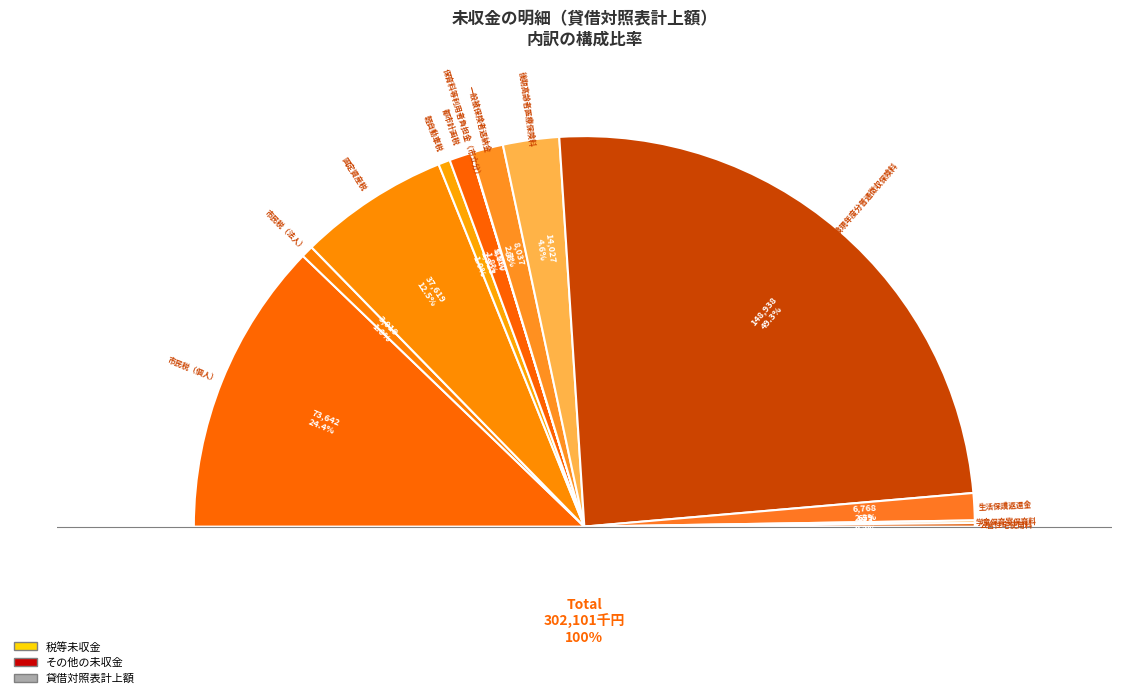

Does 後期高齢者医療保険料 account for over 50% of the chart?

No